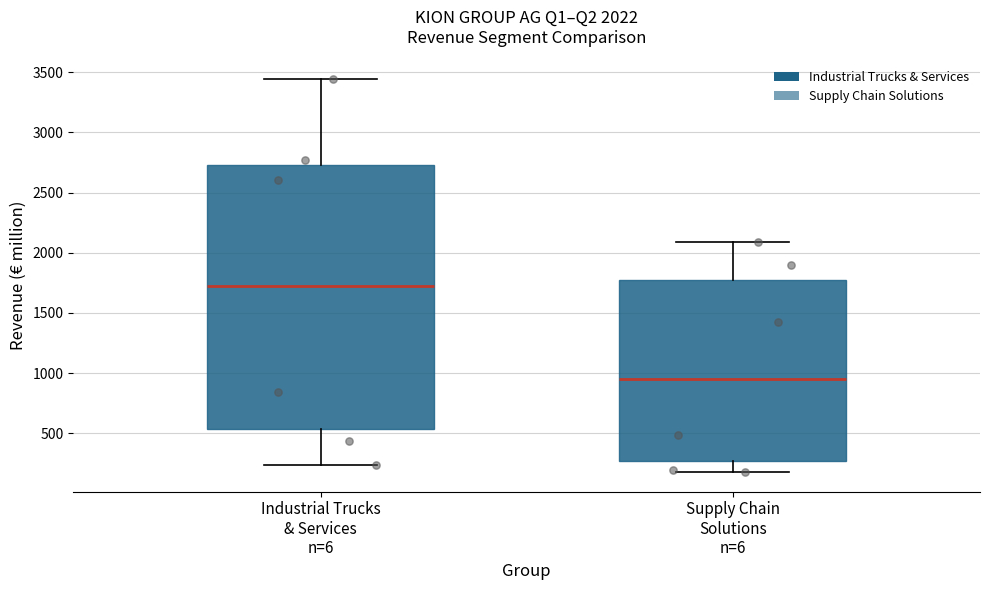

Which box has the highest median line?

Industrial Trucks & Services n=6